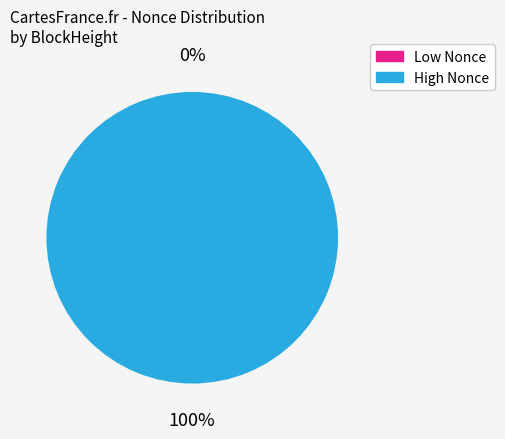

Which slice represents more than half of the pie?

High Nonce